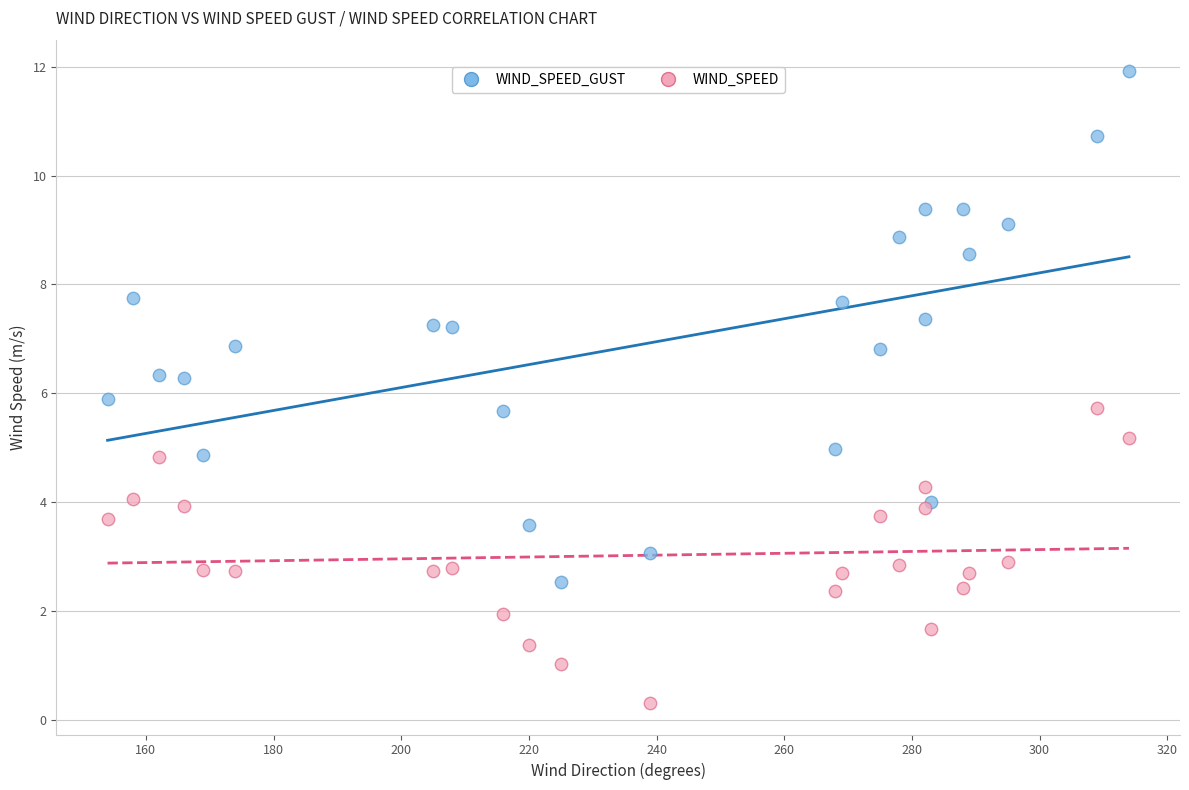

Which series reaches the maximum Y coordinate?

WIND_SPEED_GUST